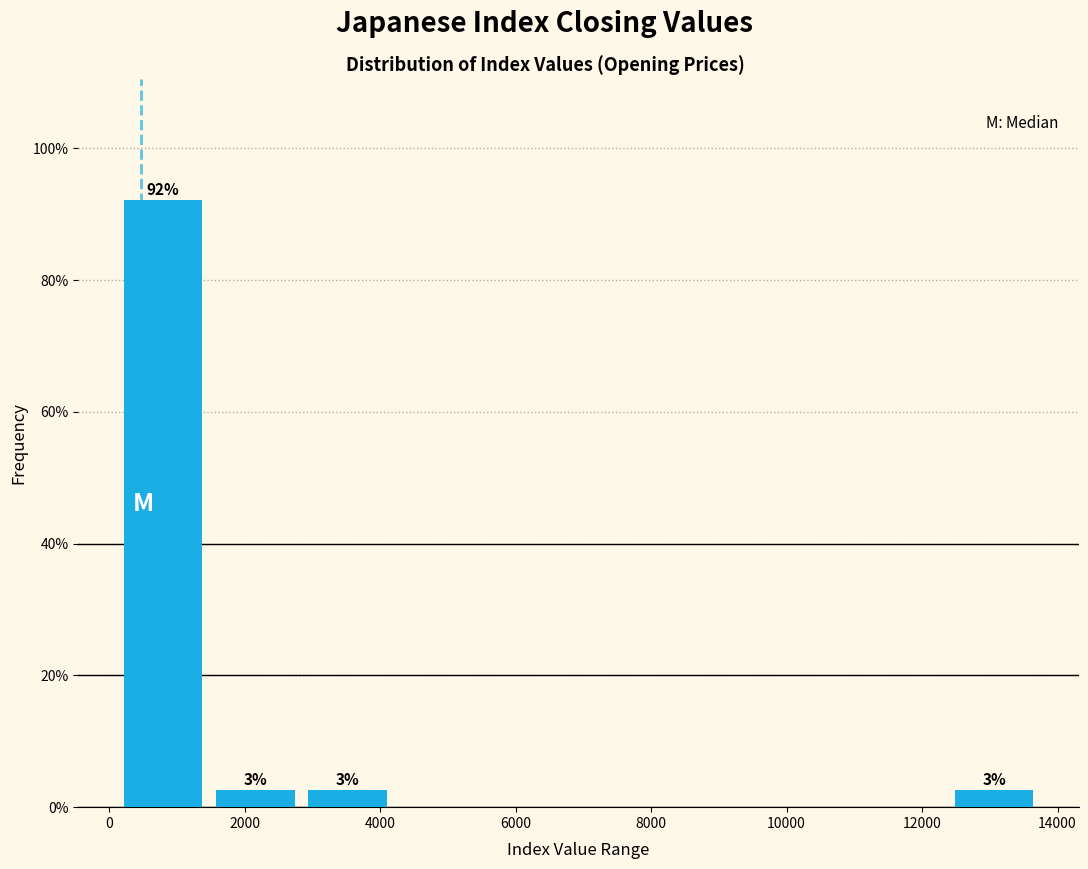

Over which range of the x-axis is the bar tallest?

200 to 1400